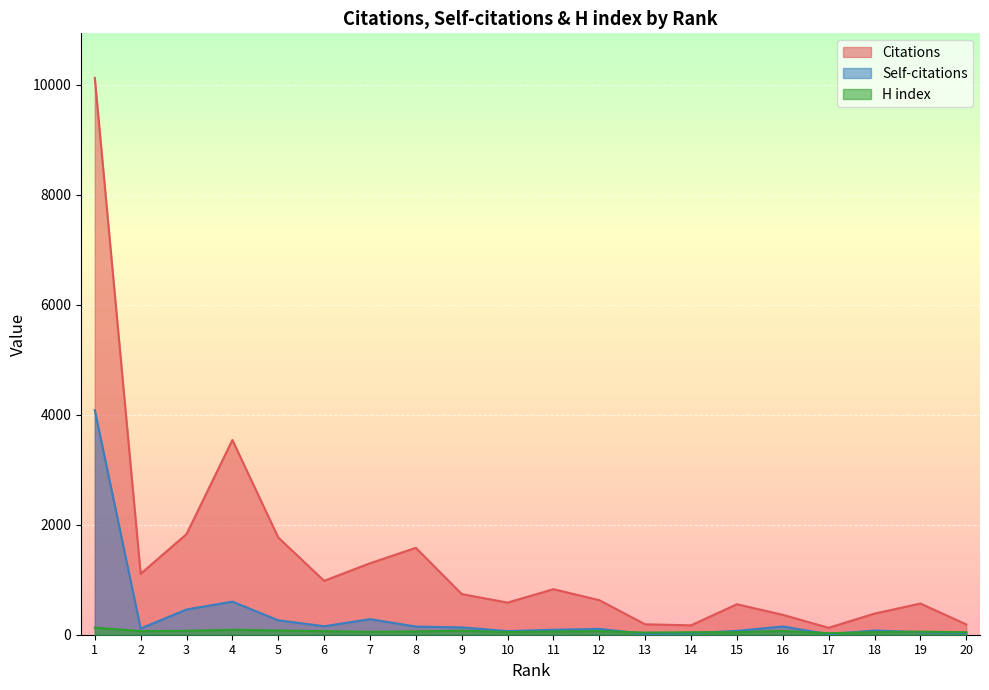

At which category does Self-citations reach its first local peak?

4